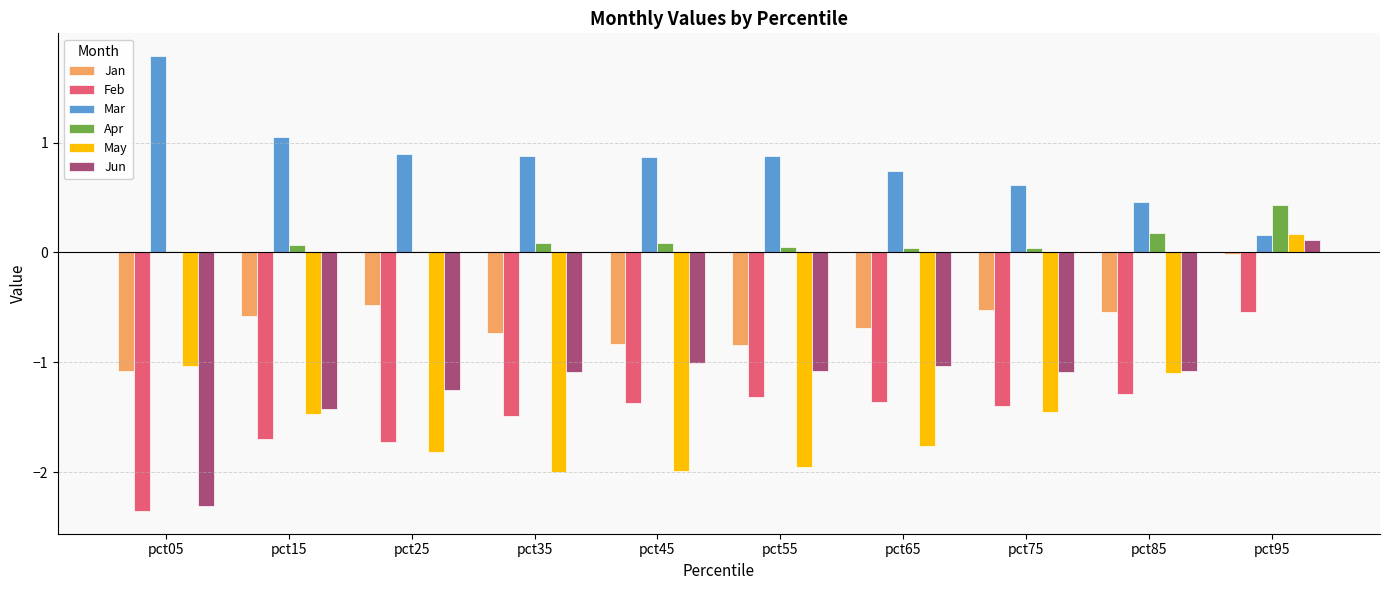

What is the sum of all Jan values?

-6.3